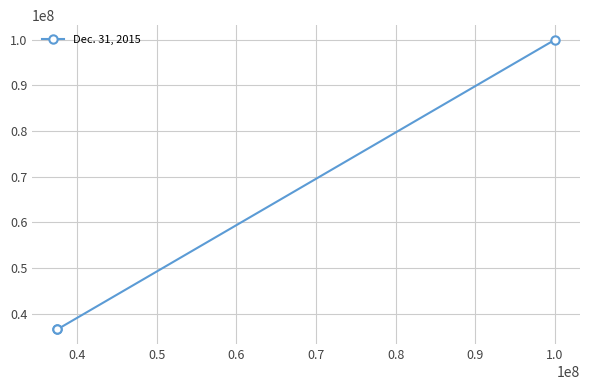

Between 0.5 and 0.4, which is larger?

0.5